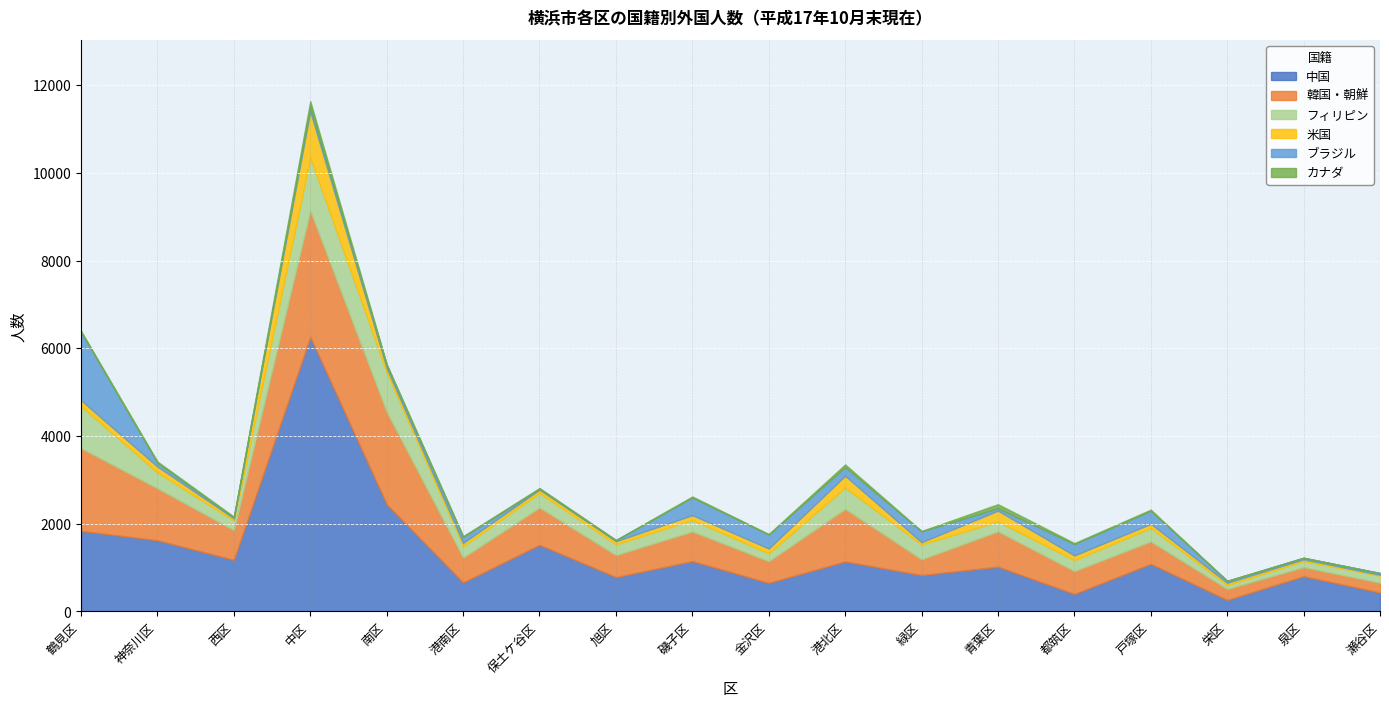

Which series has the largest range (max minus min)?

中国